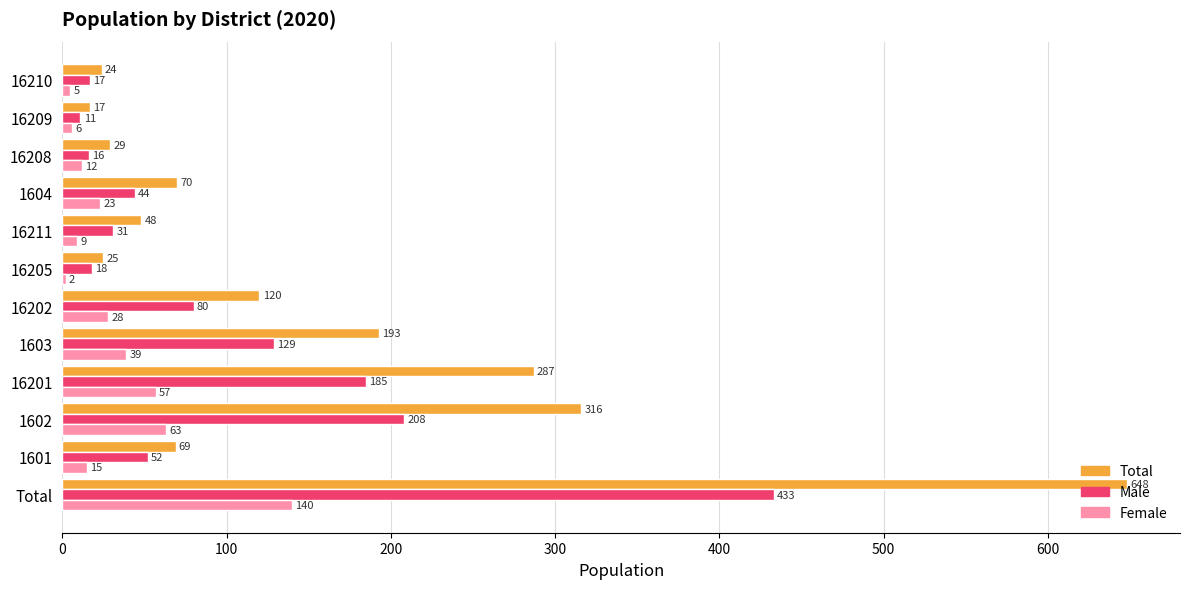

The value of Male at 1603 is 35. True or false?

False